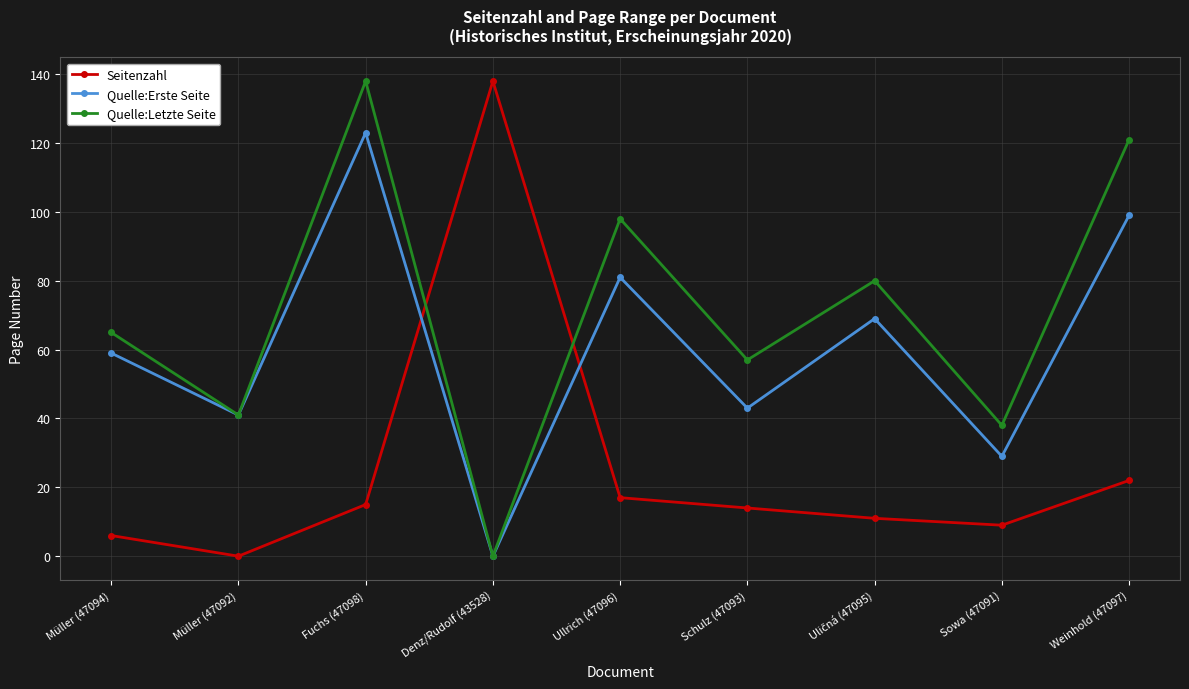

What is the label of the 5th point from the left?

Ullrich (47096)